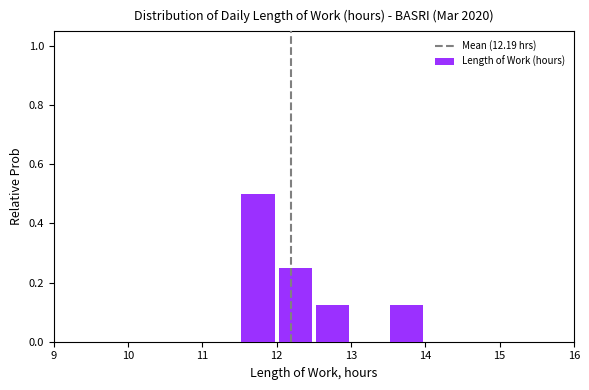

Over which range of the x-axis is the bar tallest?

11.5 to 12.0